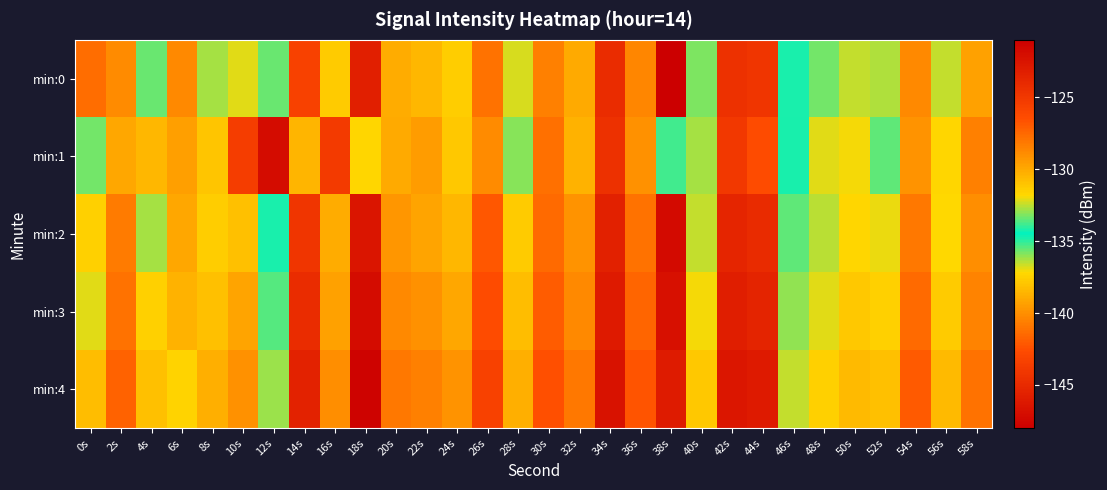

Reading right to left, transcribe all the data shown in this chart.

min:0: 58s=-129.7	56s=-132.5	54s=-128.7	52s=-132.7	50s=-132.4	48s=-133.3	46s=-134.2	44s=-124.9	42s=-124.5	40s=-133.2	38s=-148.2	36s=-128.7	34s=-124.2	32s=-130.1	30s=-128.4	28s=-132.2	26s=-127.9	24s=-131.4	22s=-130.5	20s=-130.2	18s=-123.2	16s=-131.3	14s=-125.7	12s=-135.6	10s=-132.1	8s=-132.8	6s=-140.3	4s=-133.4	2s=-128.8	0s=-127.7
min:1: 58s=-128.4	56s=-131.7	54s=-129.2	52s=-133.5	50s=-131.9	48s=-132.1	46s=-134.8	44s=-126.3	42s=-125.1	40s=-132.8	38s=-135.2	36s=-129.1	34s=-124.5	32s=-130.3	30s=-127.8	28s=-133.1	26s=-128.9	24s=-131.2	22s=-129.5	20s=-130.0	18s=-131.7	16s=-143.8	14s=-138.5	12s=-147.1	10s=-125.4	8s=-131.1	6s=-129.6	4s=-130.6	2s=-129.9	0s=-133.3
min:2: 58s=-129.0	56s=-131.8	54s=-128.1	52s=-132.0	50s=-131.7	48s=-132.6	46s=-133.5	44s=-124.1	42s=-123.7	40s=-132.4	38s=-147.2	36s=-127.9	34s=-123.4	32s=-129.2	30s=-127.6	28s=-131.3	26s=-126.9	24s=-130.5	22s=-129.8	20s=-129.3	18s=-122.5	16s=-130.1	14s=-124.8	12s=-134.2	10s=-130.9	8s=-131.4	6s=-139.1	4s=-132.8	2s=-128.2	0s=-131.5
min:3: 58s=-128.5	56s=-131.3	54s=-127.6	52s=-131.5	50s=-131.2	48s=-132.1	46s=-133.0	44s=-123.6	42s=-123.2	40s=-131.9	38s=-146.8	36s=-127.4	34s=-122.9	32s=-128.7	30s=-127.1	28s=-130.8	26s=-126.3	24s=-129.9	22s=-129.1	20s=-128.8	18s=-121.9	16s=-129.7	14s=-124.2	12s=-133.6	10s=-129.8	8s=-130.9	6s=-138.7	4s=-131.5	2s=-127.9	0s=-132.1
min:4: 58s=-127.9	56s=-130.7	54s=-127.0	52s=-130.9	50s=-130.6	48s=-131.5	46s=-132.4	44s=-123.0	42s=-122.6	40s=-131.2	38s=-146.1	36s=-126.8	34s=-122.3	32s=-128.1	30s=-126.5	28s=-130.2	26s=-125.7	24s=-129.2	22s=-128.4	20s=-128.1	18s=-121.3	16s=-129.0	14s=-123.5	12s=-132.9	10s=-129.1	8s=-130.2	6s=-137.4	4s=-130.9	2s=-127.3	0s=-130.8